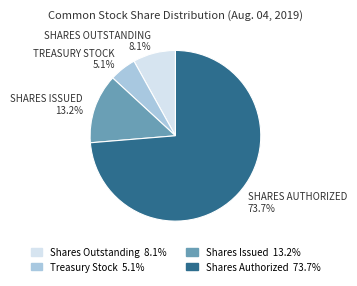

Rank the categories by value from highest to lowest.

Shares Authorized, Shares Issued, Shares Outstanding, Treasury Stock